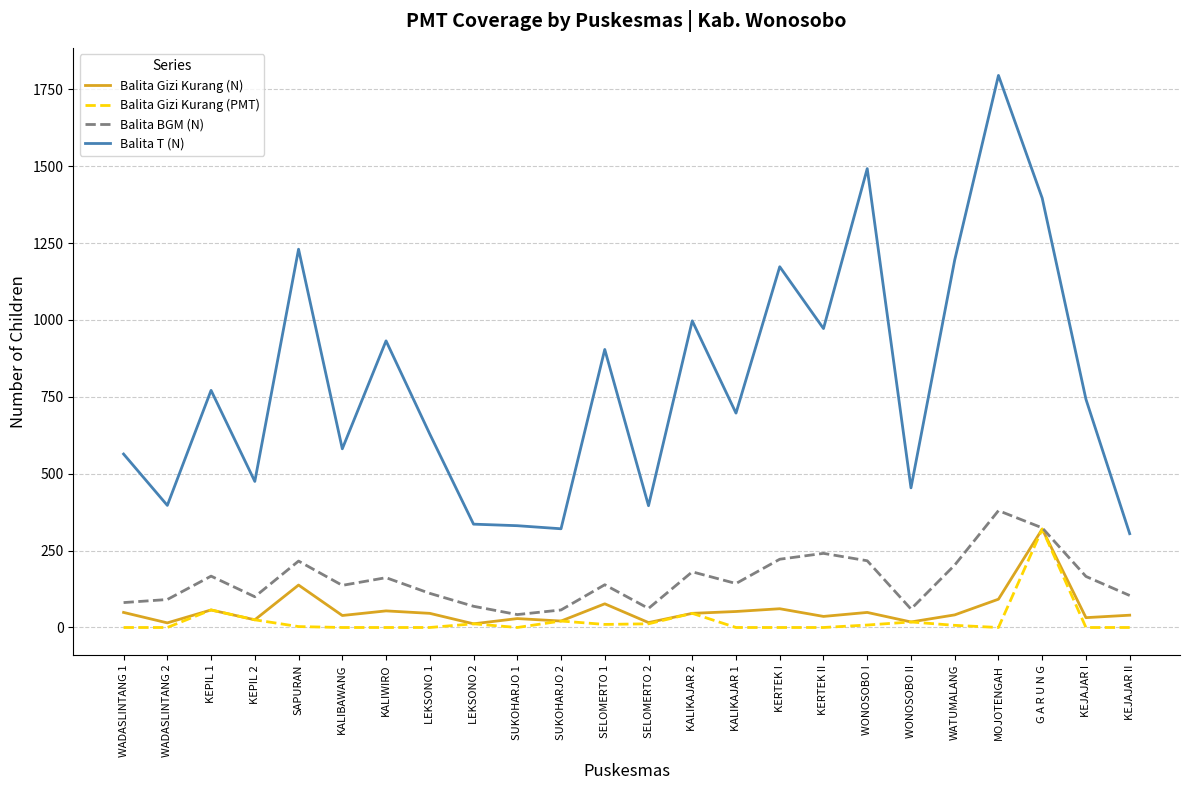

At how many categories does at least one series exceed 607?

14